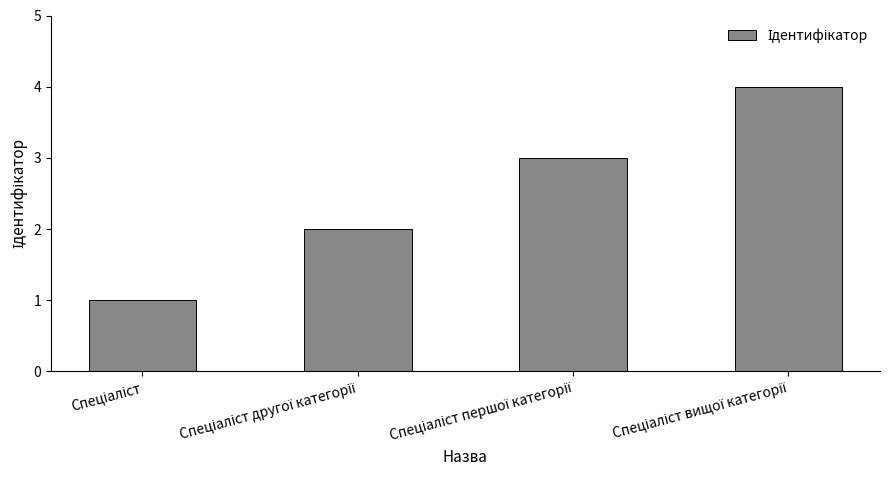

What is the difference between the maximum and minimum values?

3